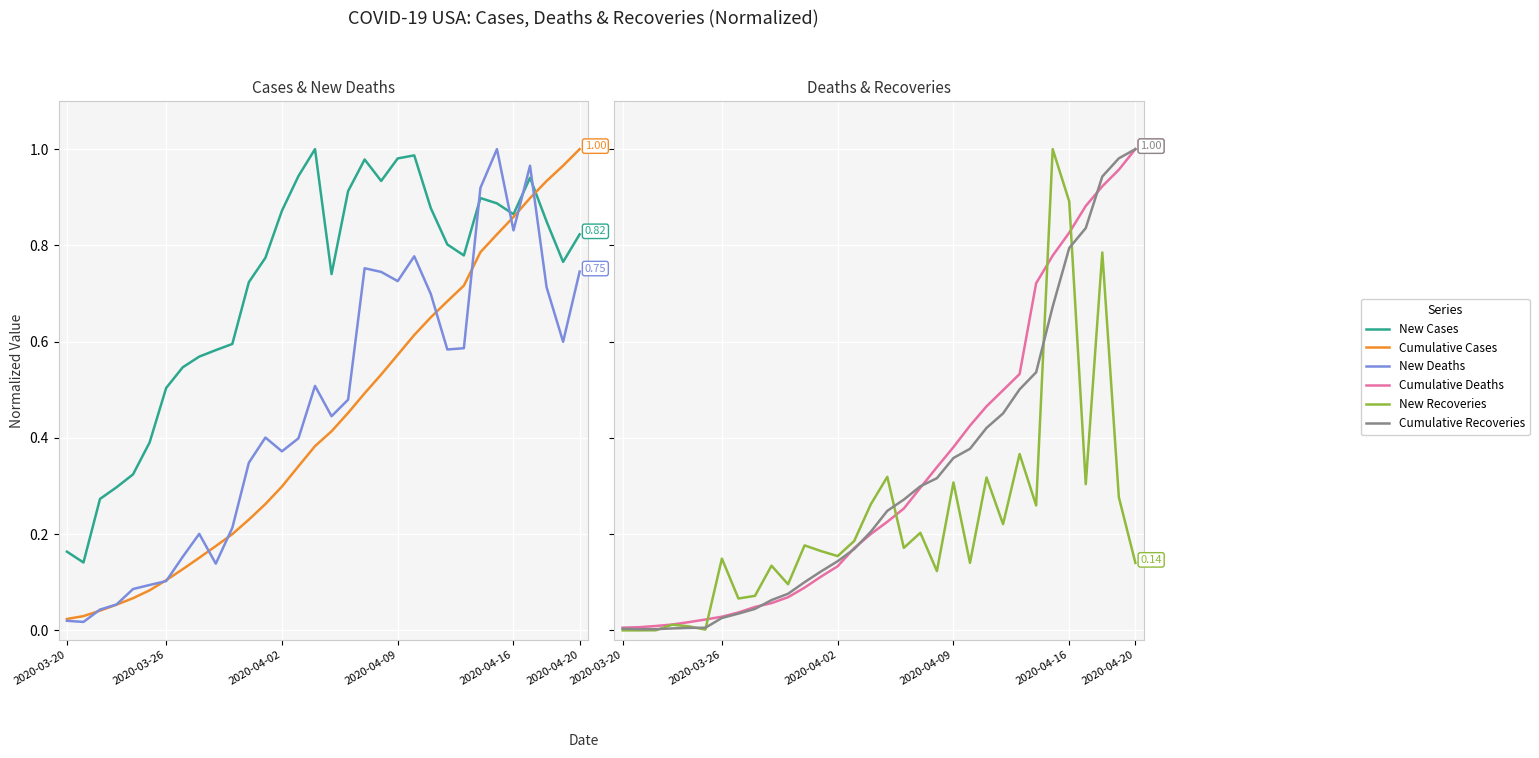

At which category does the chart reach its peak across all series?

15